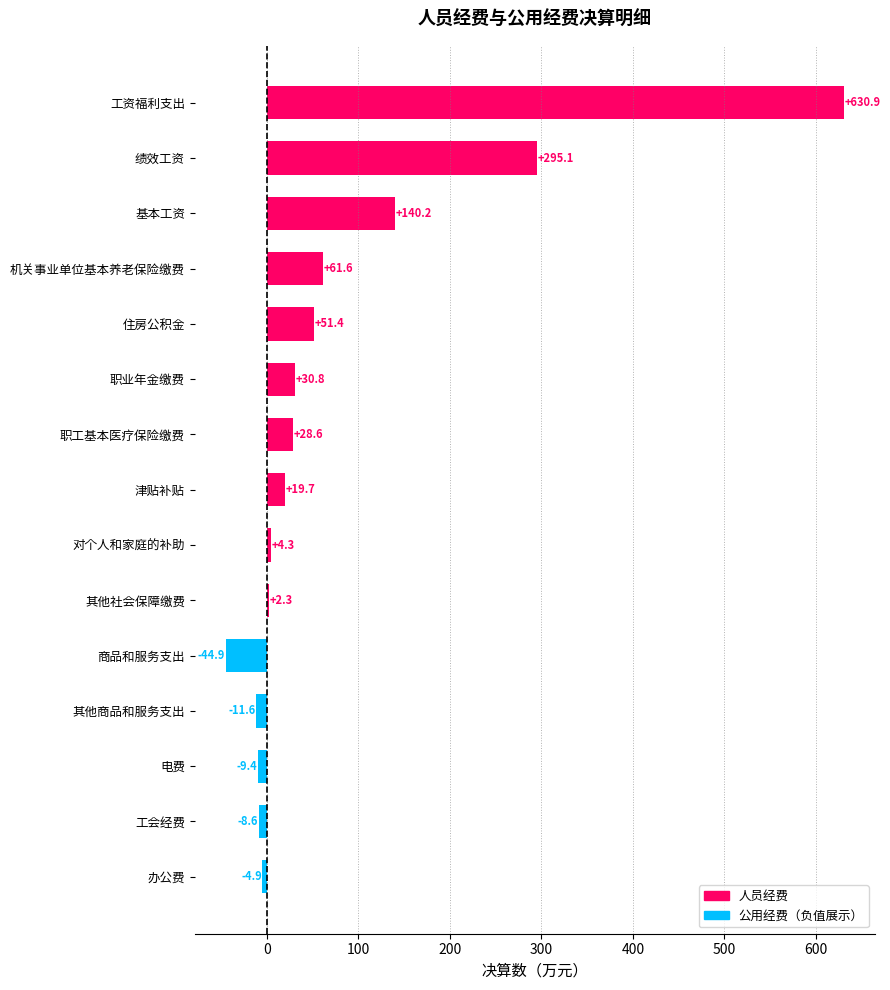

What is the minimum value shown in the chart?

-44.9